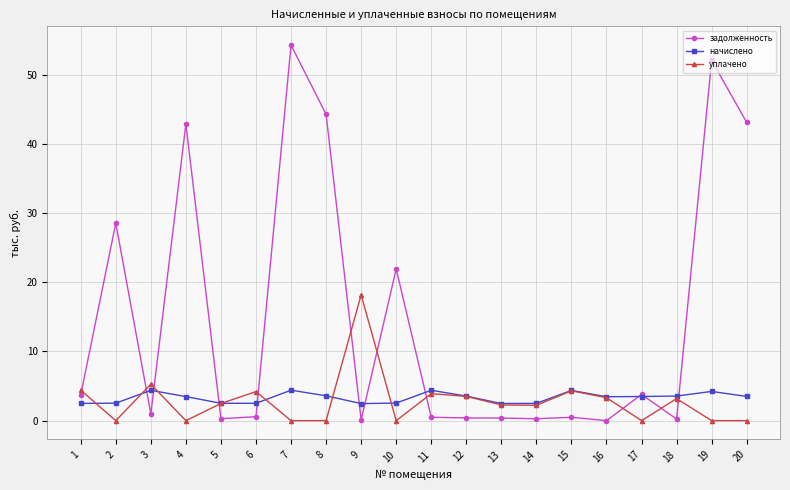

List the series in order of their peak value, highest first.

задолженность, уплачено, начислено